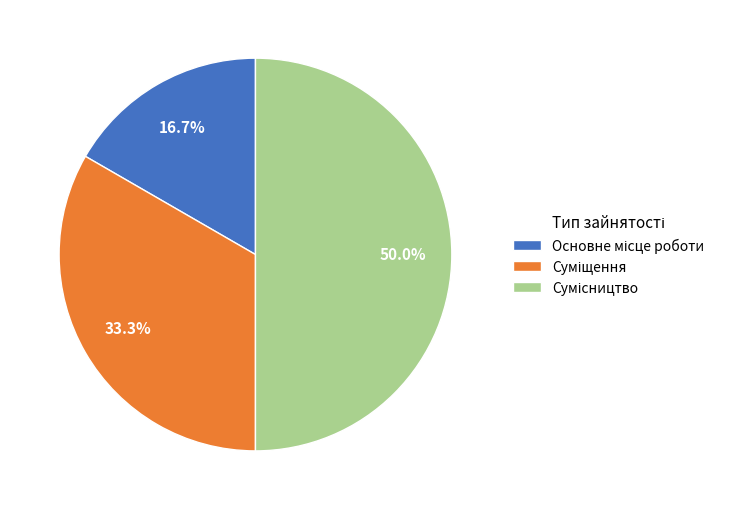

To the nearest percent, what percentage of the pie is Сумісництво?

50%